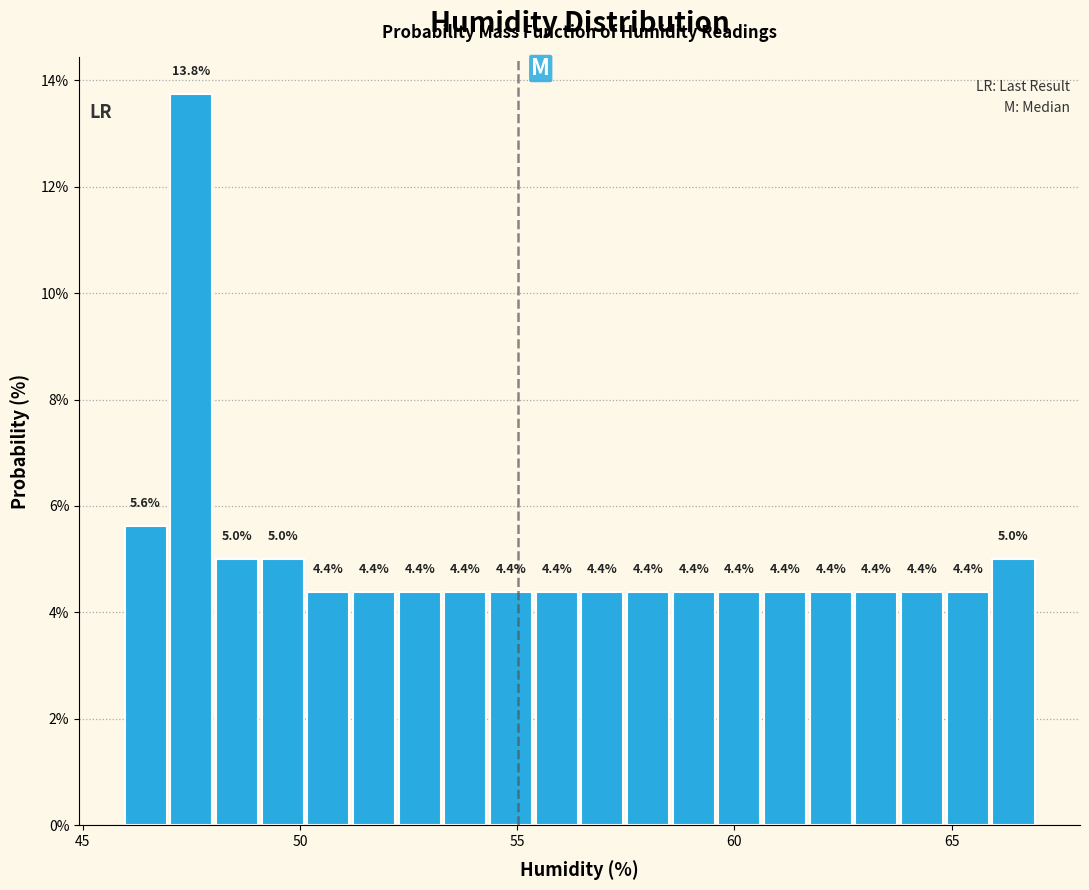

Around what value on the x-axis is the tallest bar? Give the approximate position of its centre, as read against the axis.

47.5